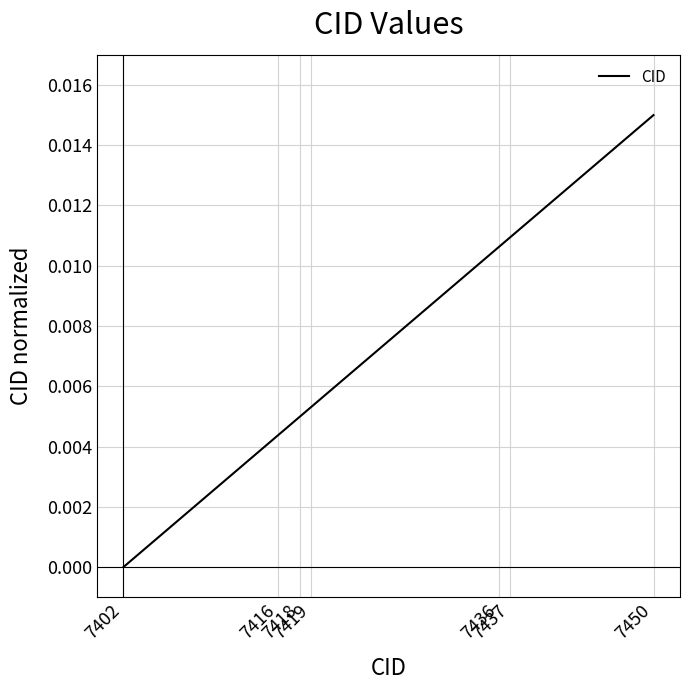

The chart shows a value of 0.0 at 7436. True or false?

True